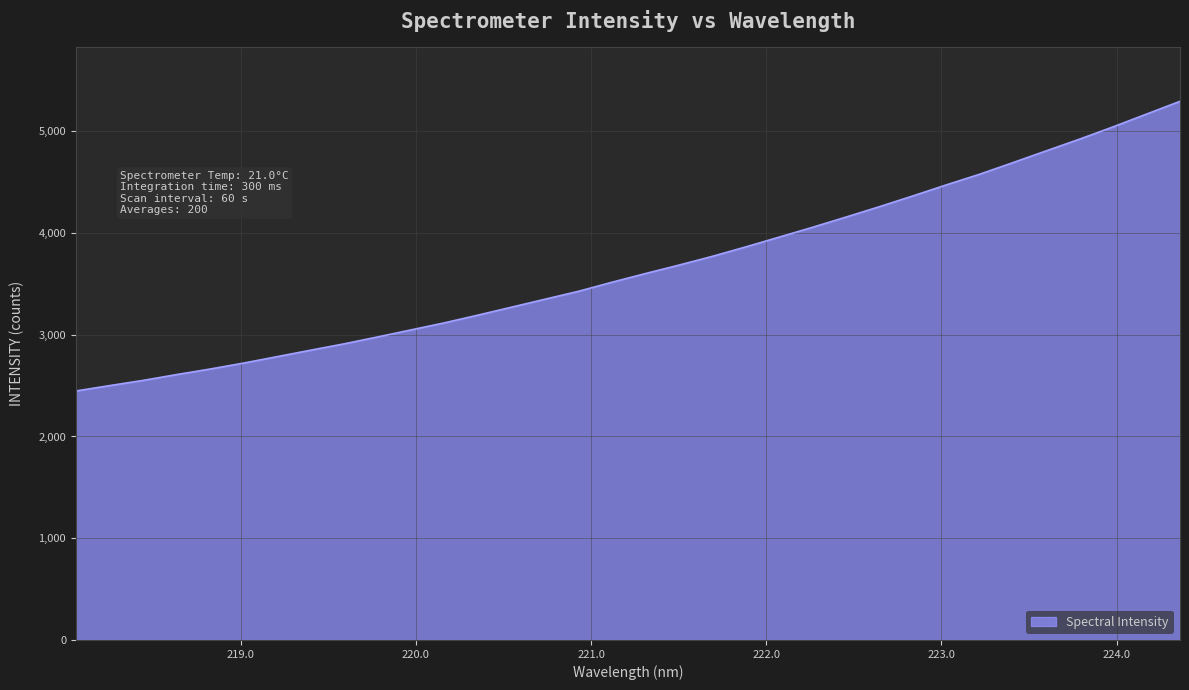

What is the smallest value displayed?

2447.1